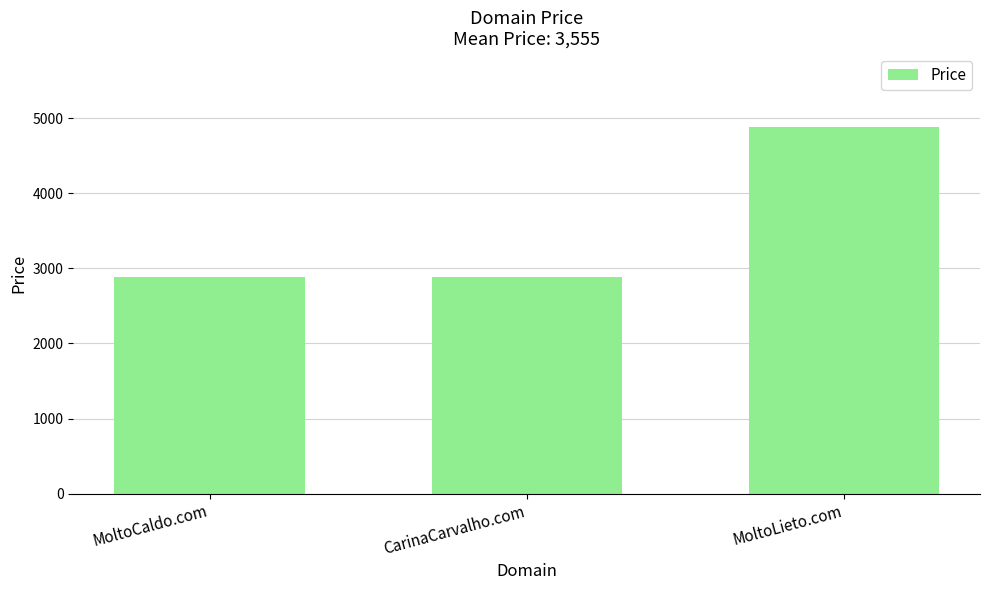

True or false: the data shows 8695 at MoltoLieto.com.

False